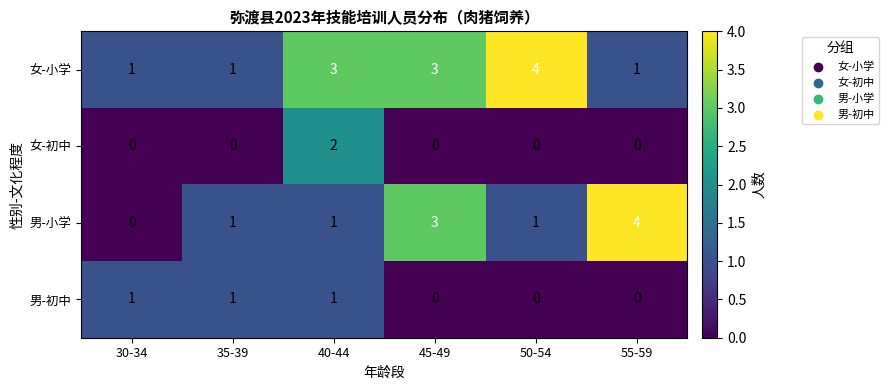

Is it true that 男-初中 equals 2 at 35-39?

False